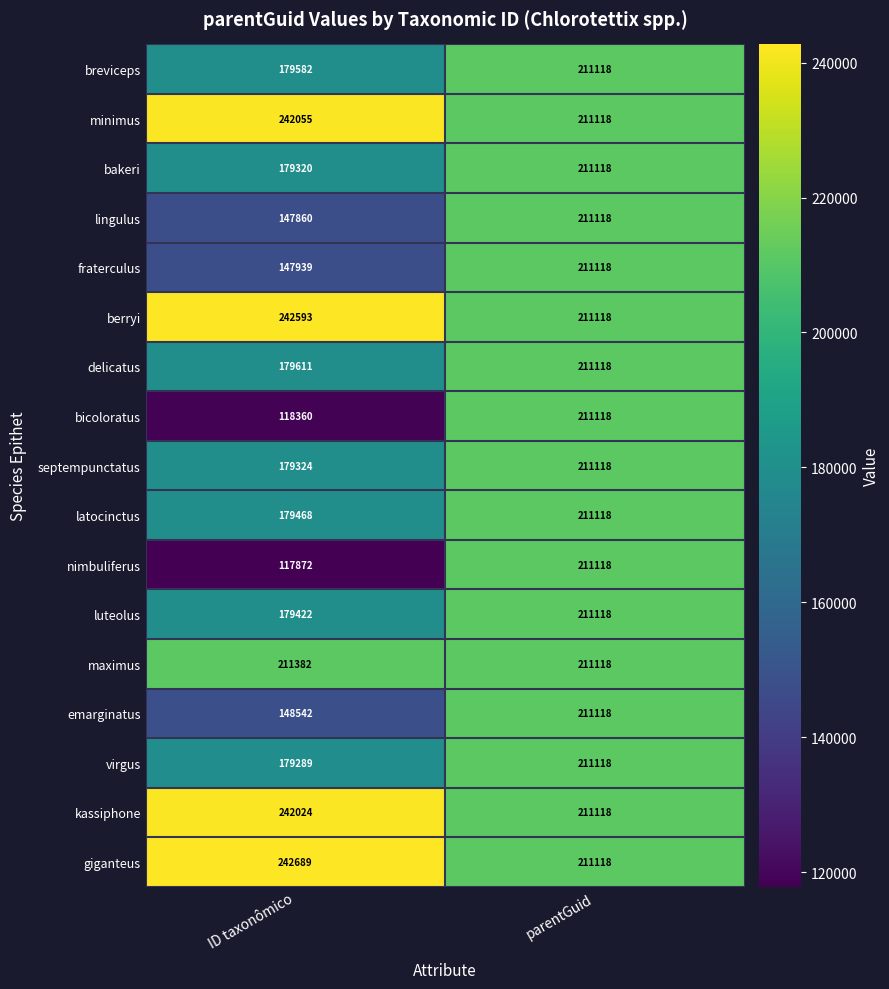

Which series has the largest range (max minus min)?

nimbuliferus